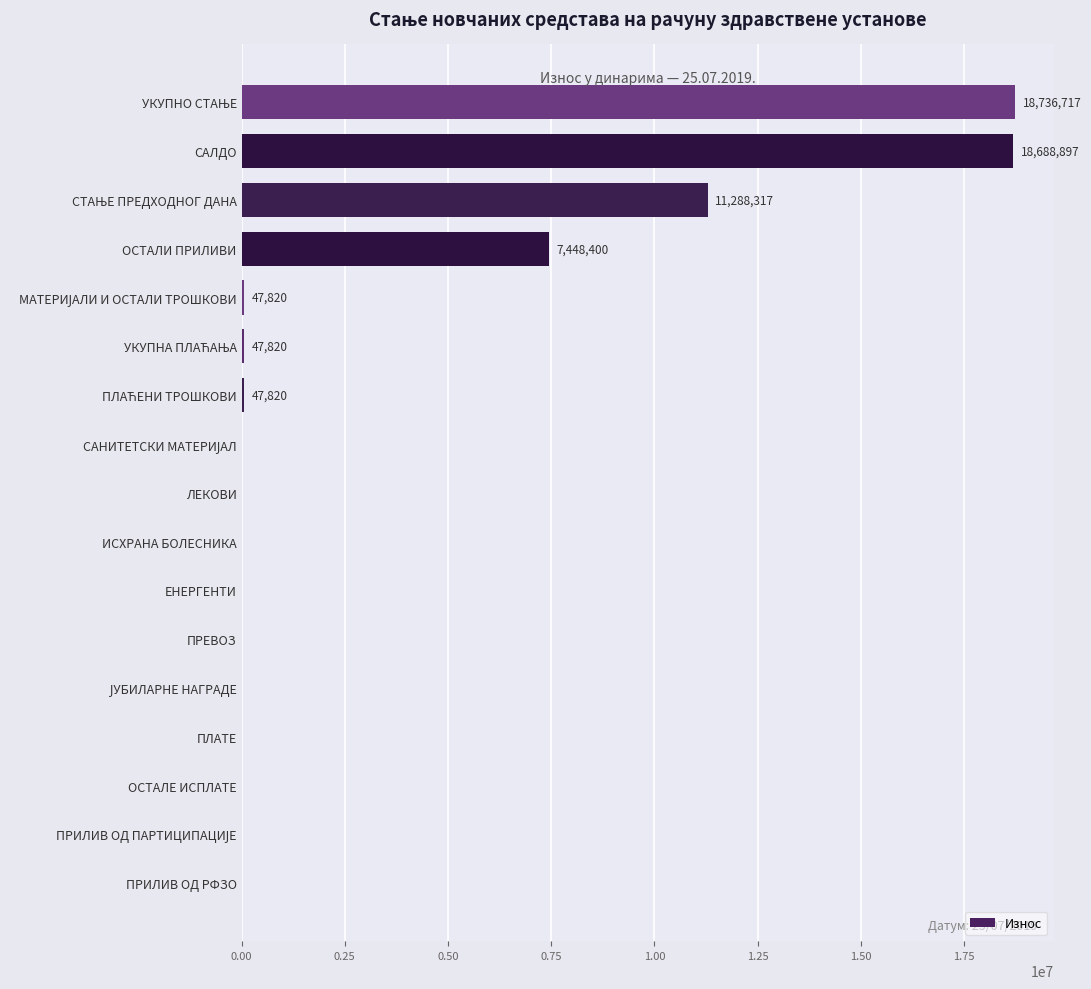

Is it true that the value at ПЛАТЕ is -6432933.6?

False